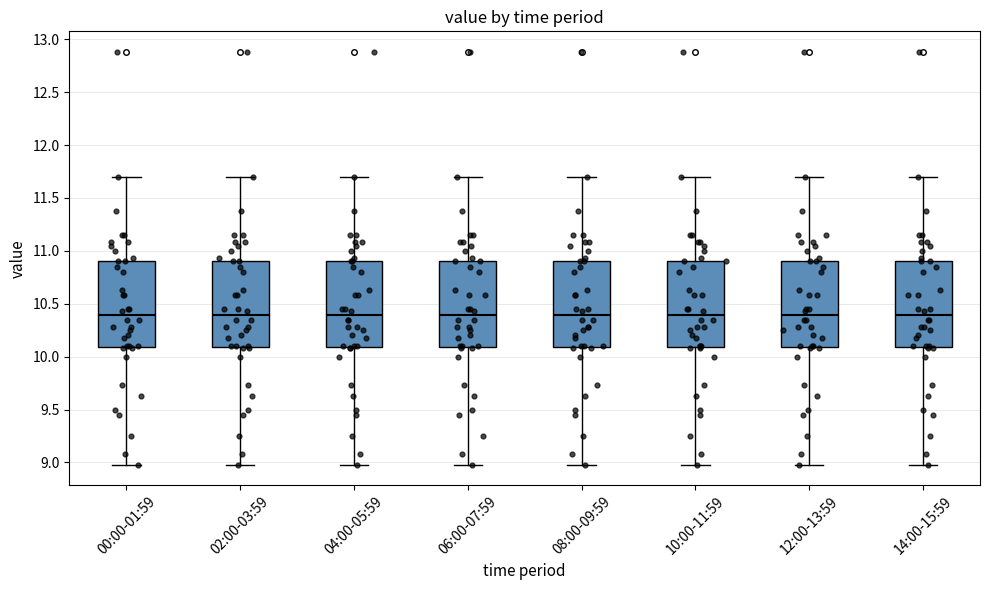

Where does the lower whisker of the box for 04:00-05:59 end on the y-axis? The values are not printed on the chart, so give them approximately, as read against the axis.

9.0